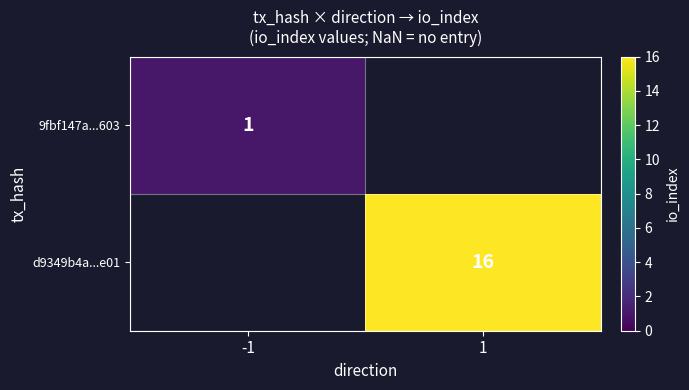

True or false: d9349b4a...e01 has a value of 22.9 at 1.

False